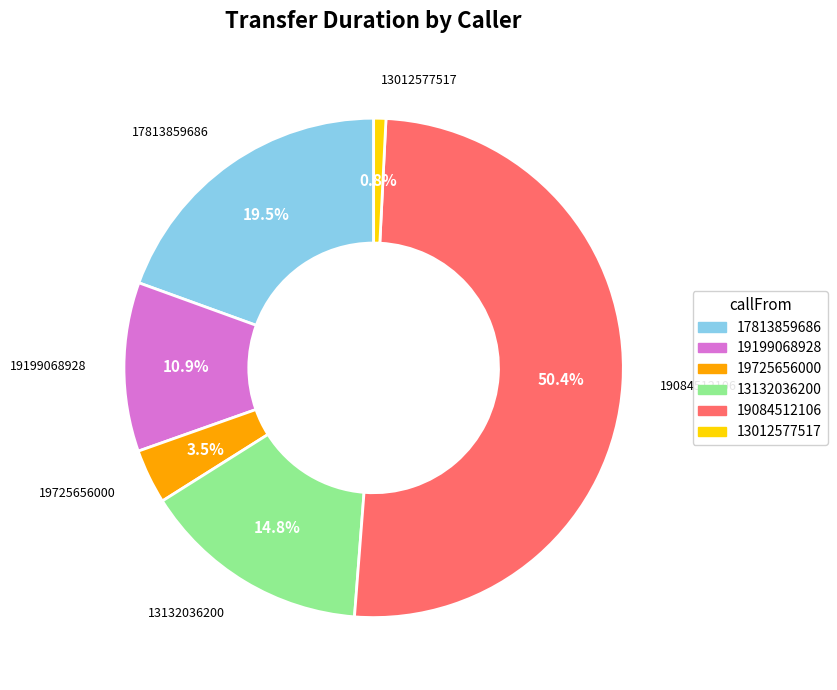

Which has a higher value, 19199068928 or 13012577517?

19199068928